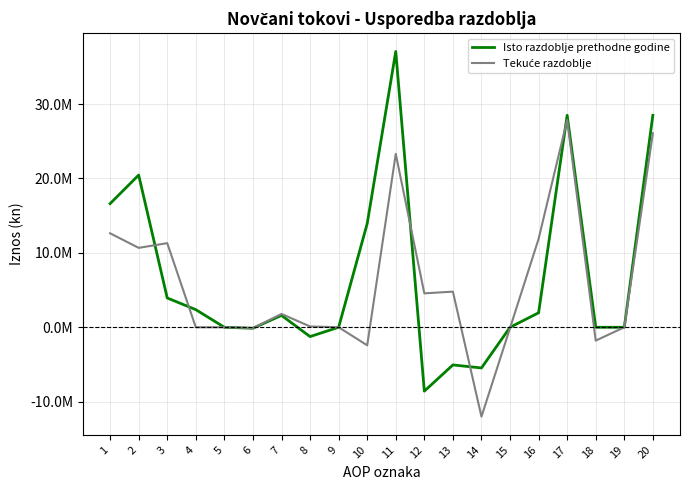

What is the highest value of the Isto razdoblje prethodne godine series?

37080579